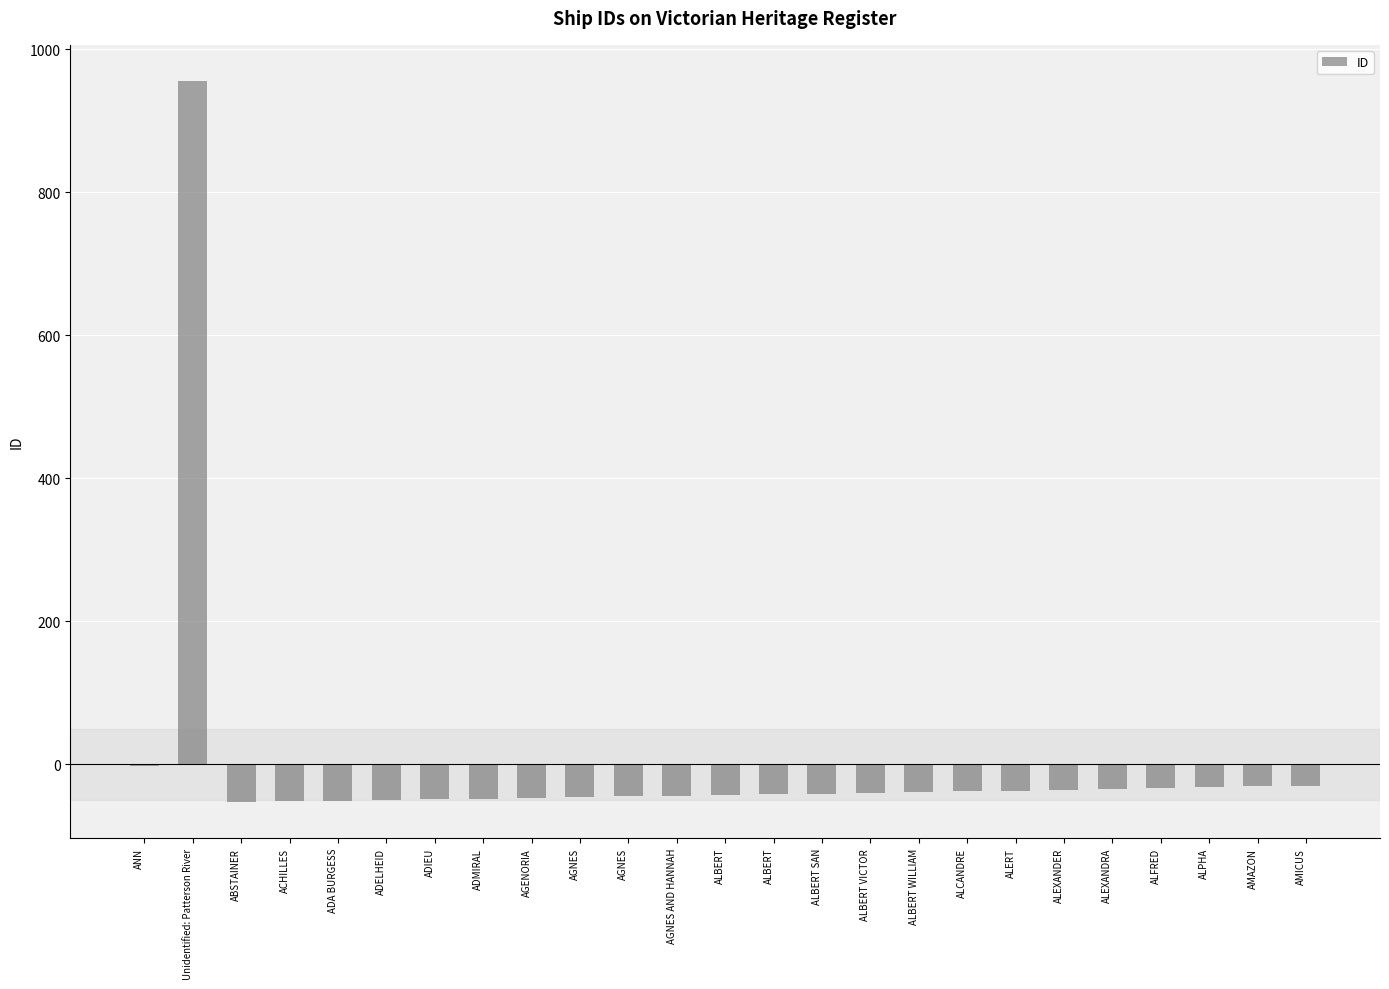

Count the number of data series in this chart.

1